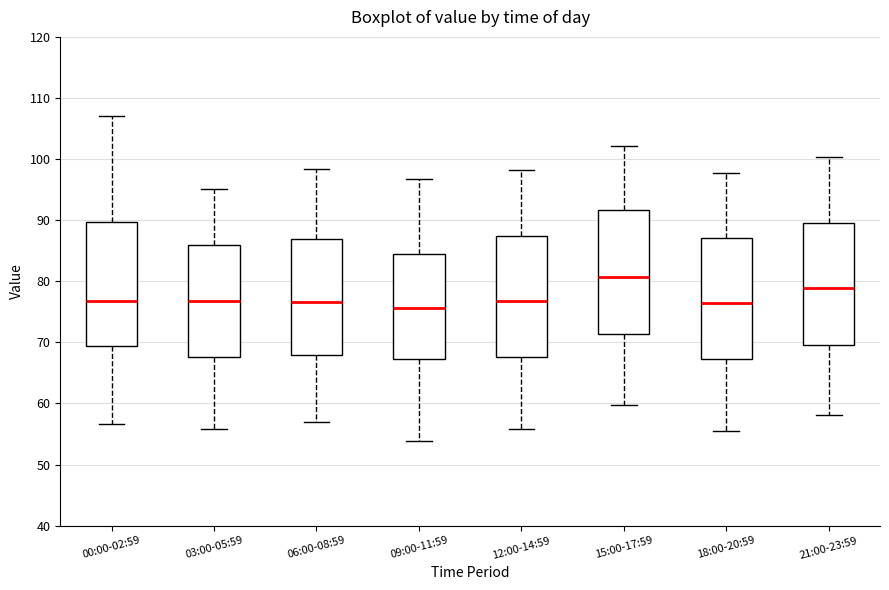

Where does the lower whisker of the box for 18:00-20:59 end on the y-axis? The values are not printed on the chart, so give them approximately, as read against the axis.

56